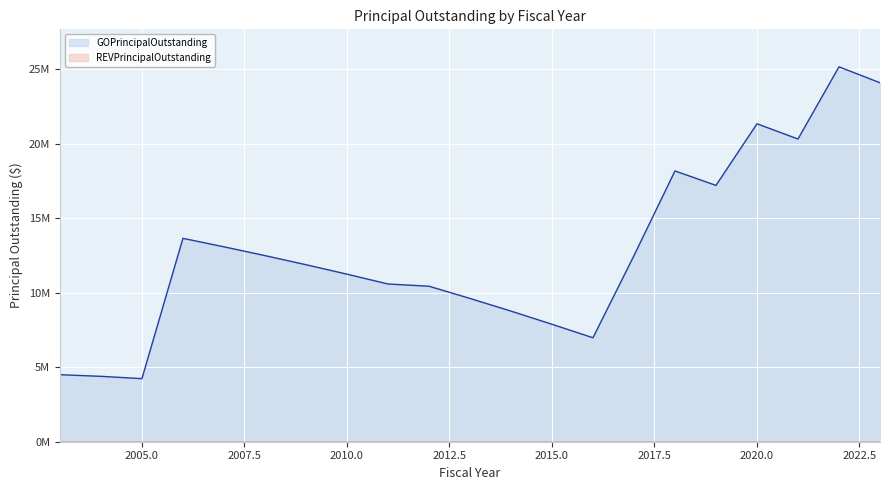

Reading left to right, what are all the values shown in this chart?

4500000	4390000	4235000	13655000	13085000	12495000	11885000	11250000	10590000	10440000	9620000	8770000	7885000	6980000	12495000	18180000	17210000	21345000	20325000	25170000	24100000